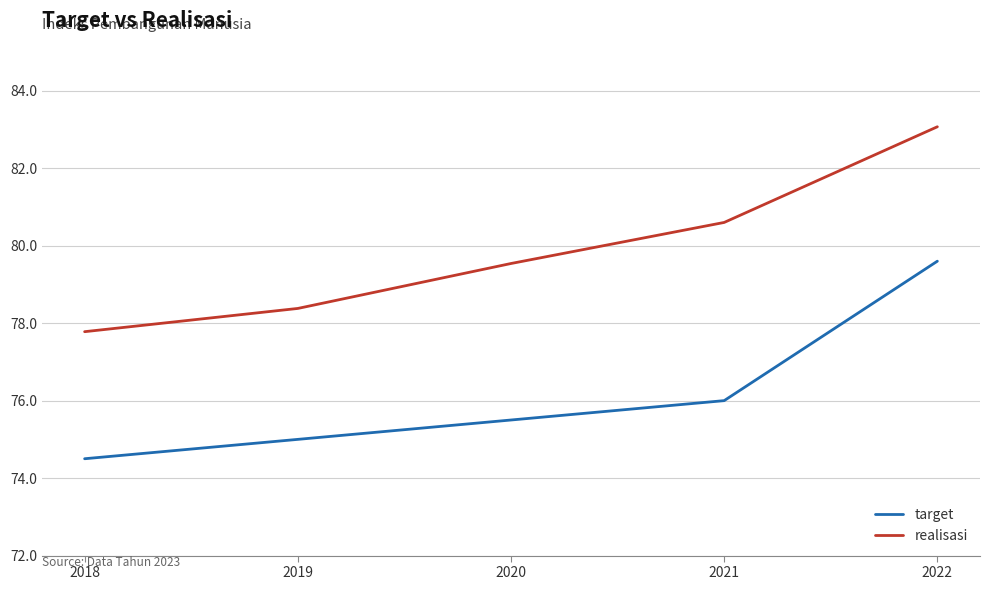

True or false: target has a value of 34.7 at 2019.

False